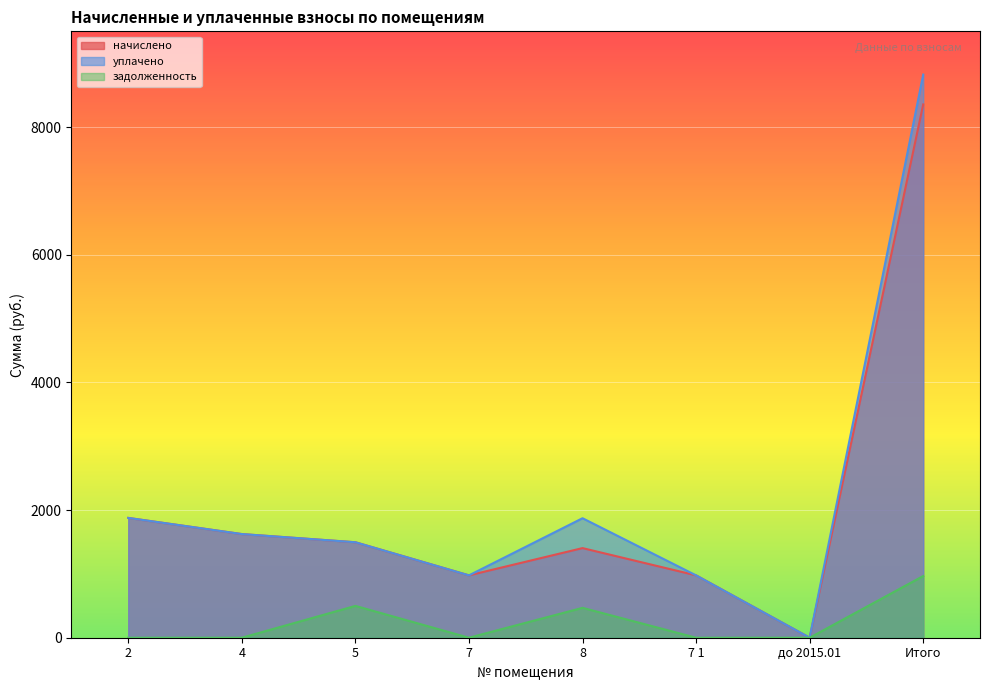

In уплачено, how many points are higher than both neighbors (excluding endpoints)?

1